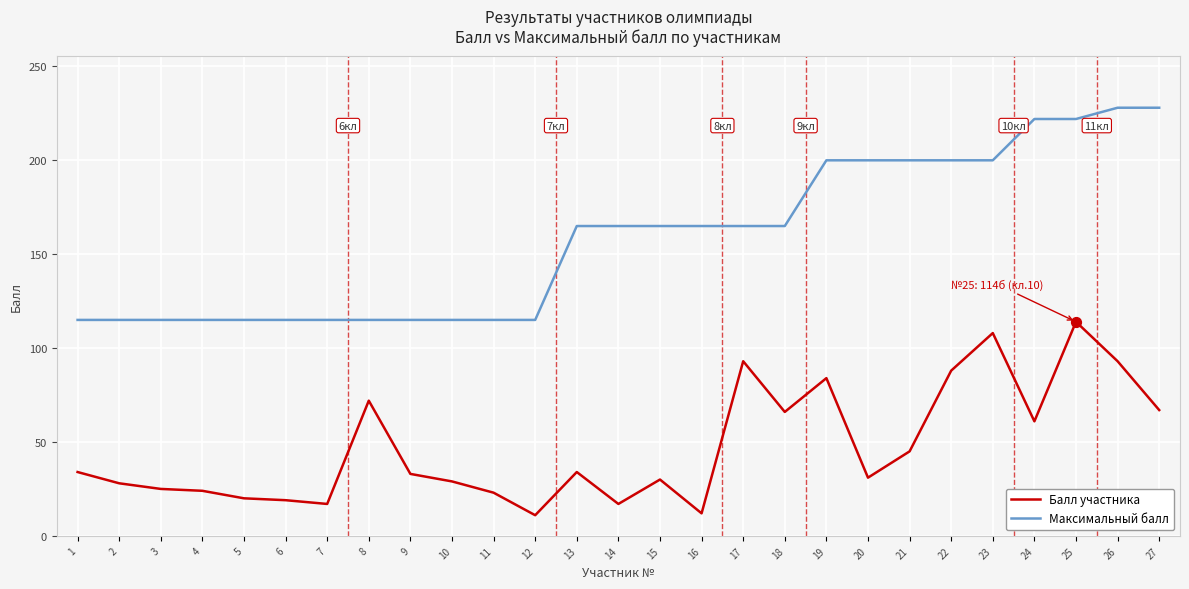

What are all the series names shown in the legend?

Балл участника, Максимальный балл